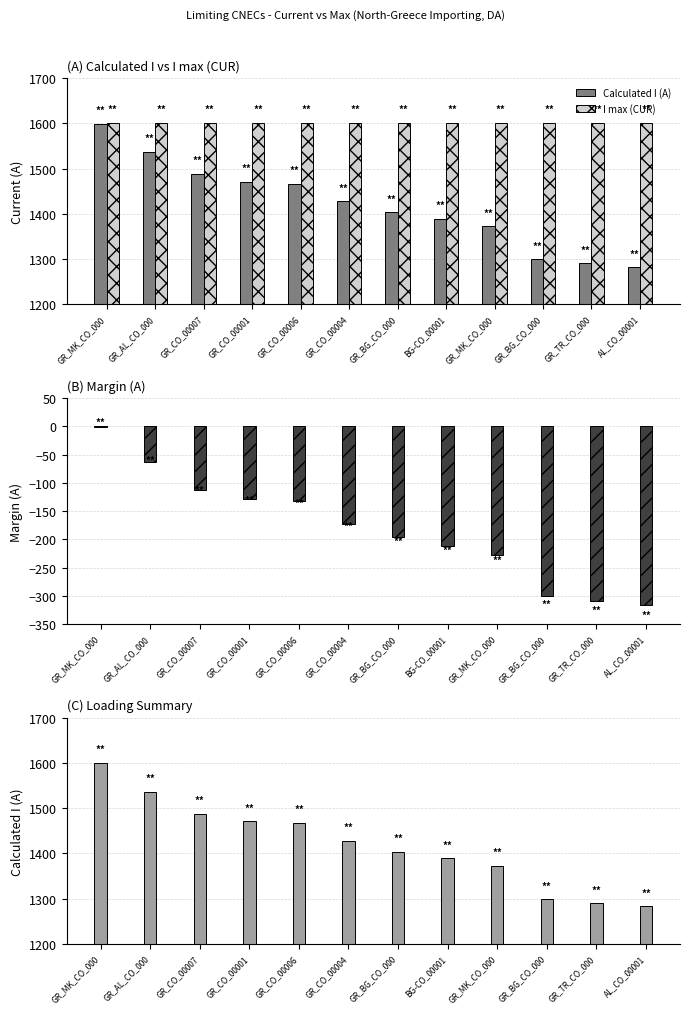

Which category has the highest value in the Calculated I (A) series?

GR_MK_CO_000